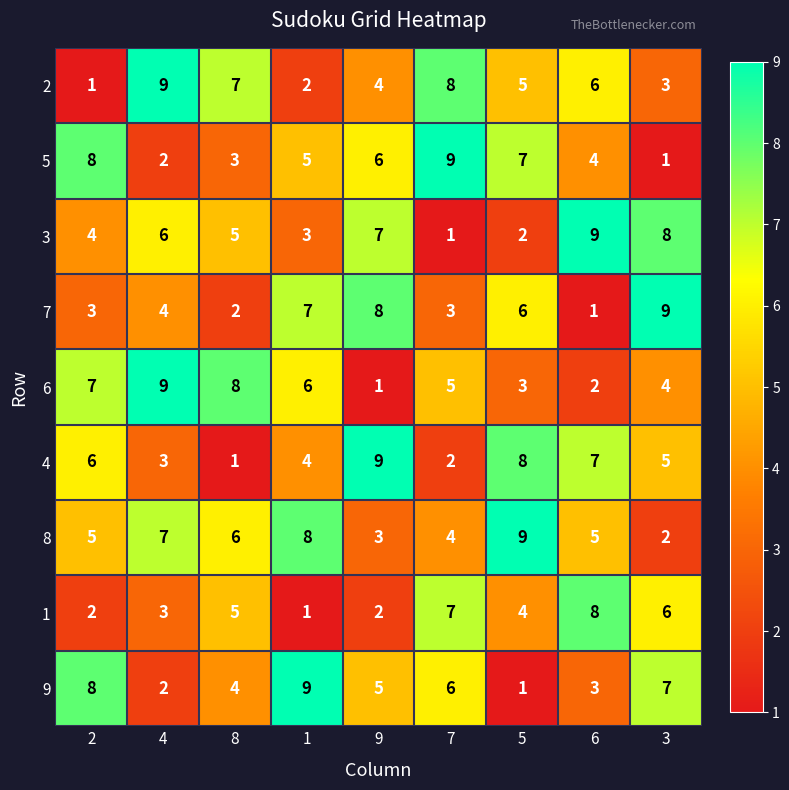

Which category has the lowest value in the 3 series?

7